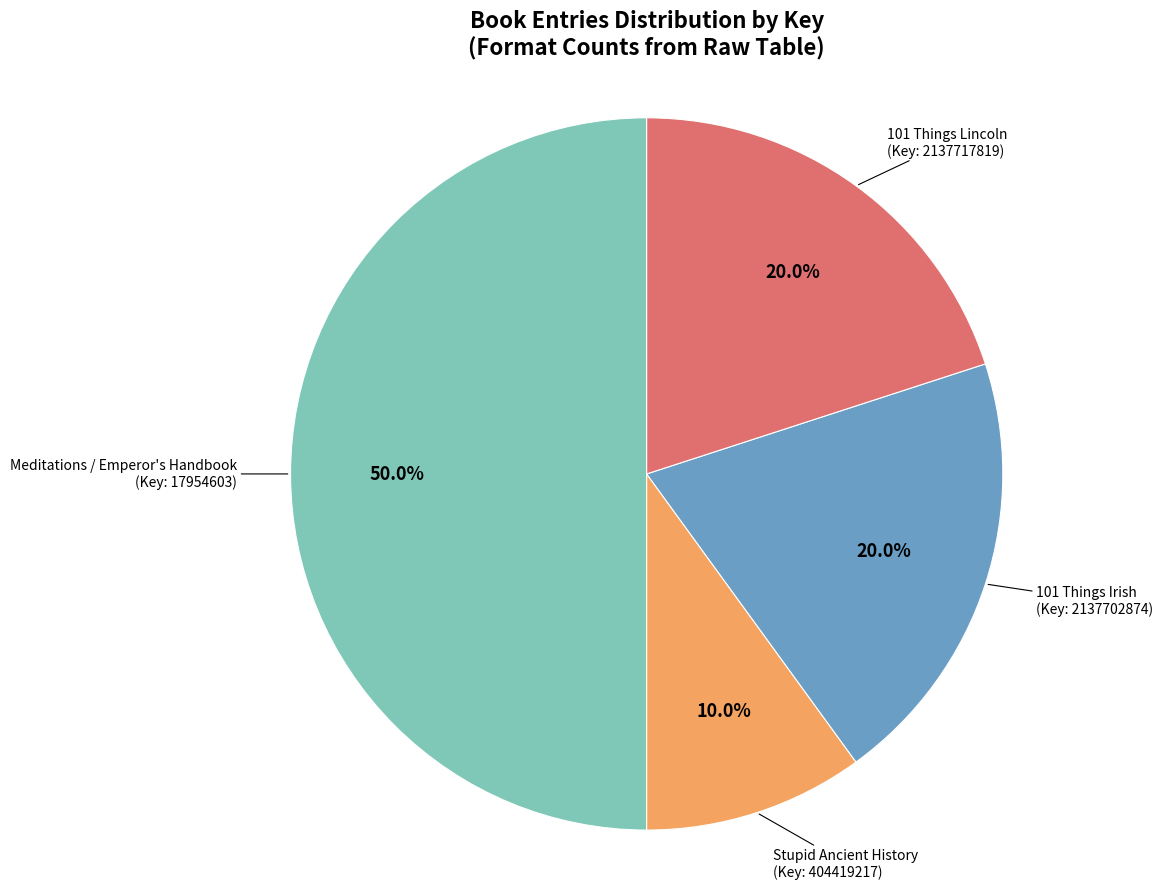

How many slices are in this pie chart?

4